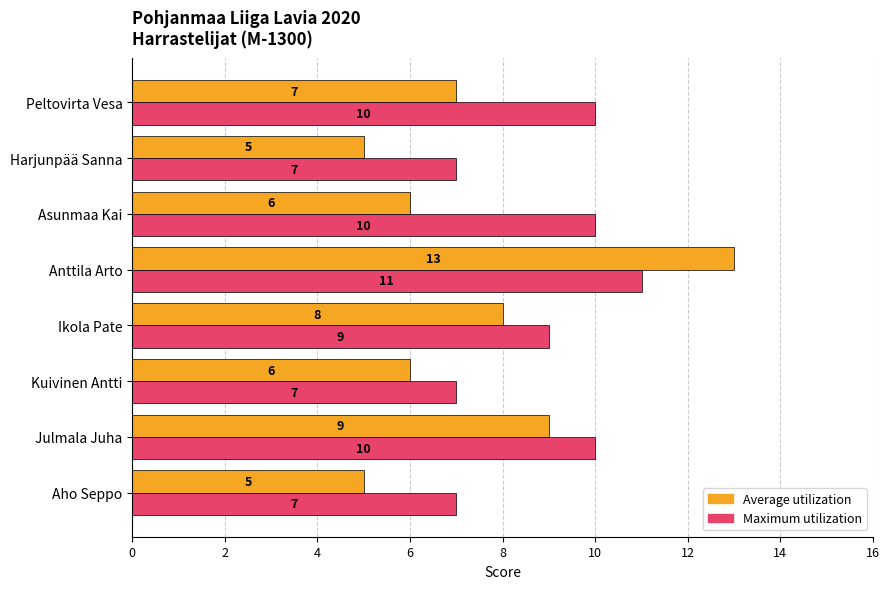

Count the number of categories in the chart.

8